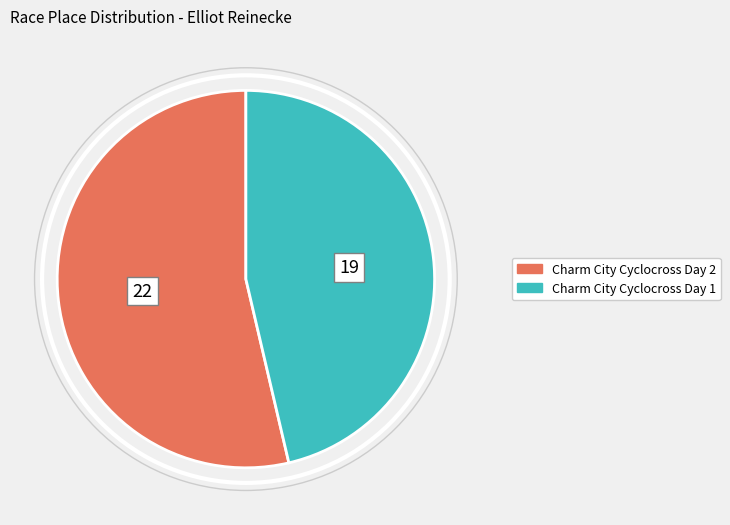

How many segments does this pie chart have?

2